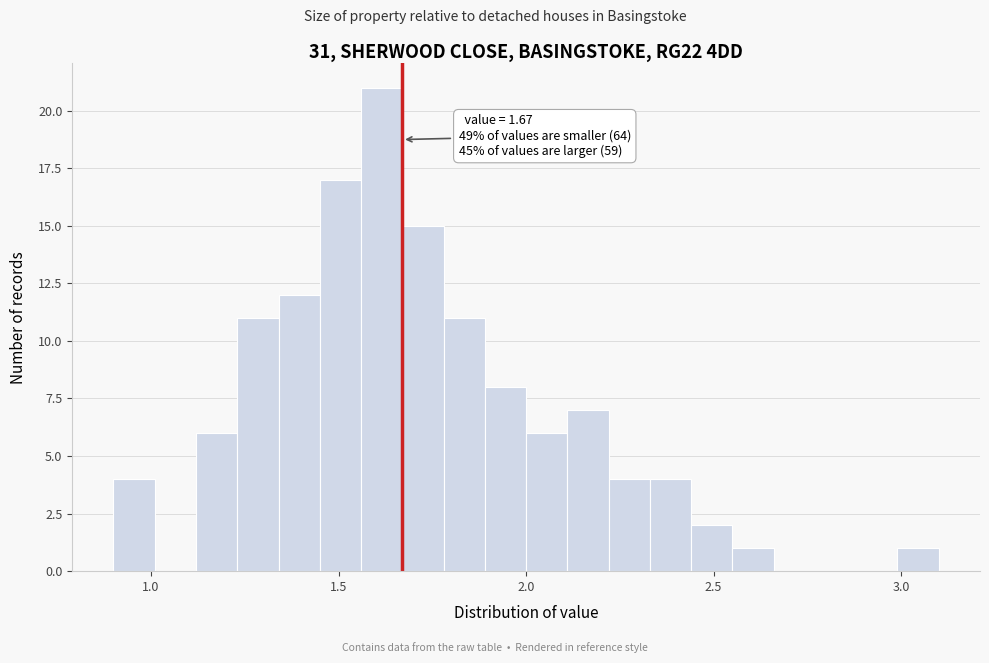

Around what value on the x-axis is the tallest bar? Give the approximate position of its centre, as read against the axis.

1.60